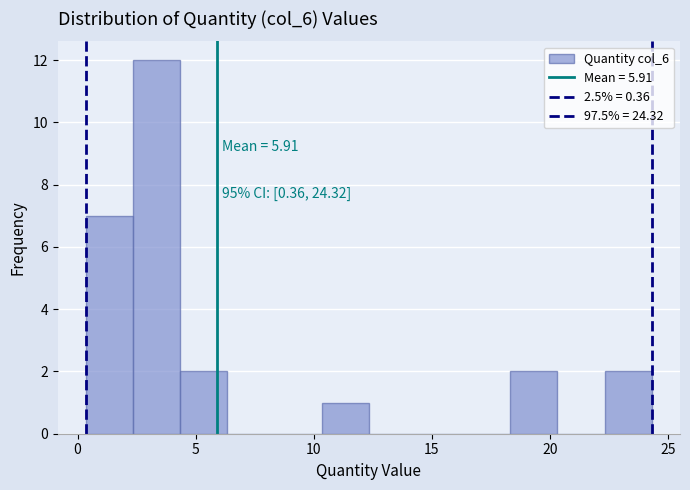

Around what value on the x-axis is the tallest bar? Give the approximate position of its centre, as read against the axis.

3.5